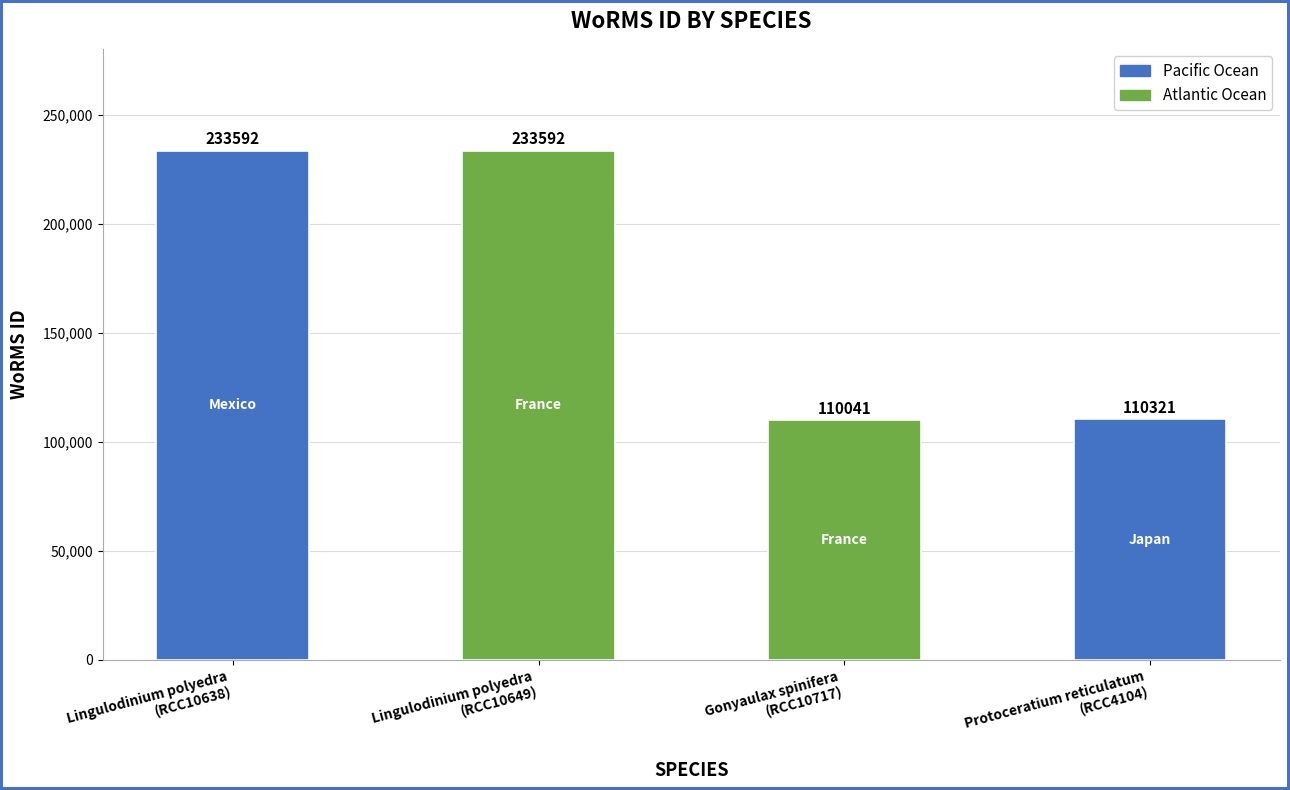

Reading left to right, list all the values displayed in this chart.

233592	233592	110041	110321